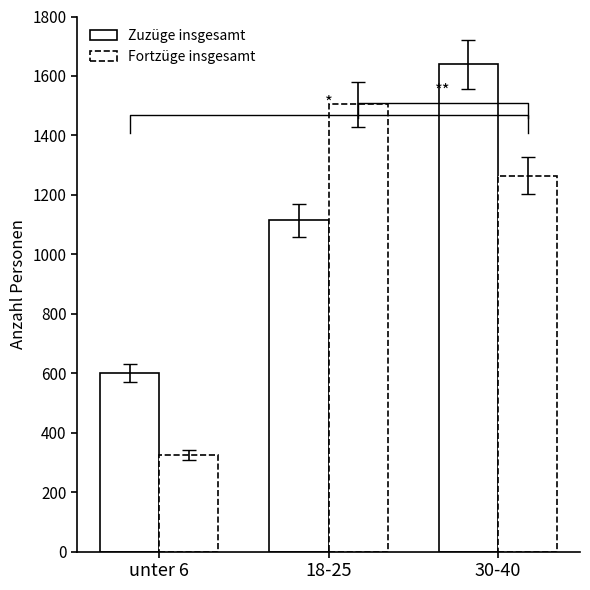

What is the difference between the maximum and minimum values in the Fortzüge insgesamt series?

1179